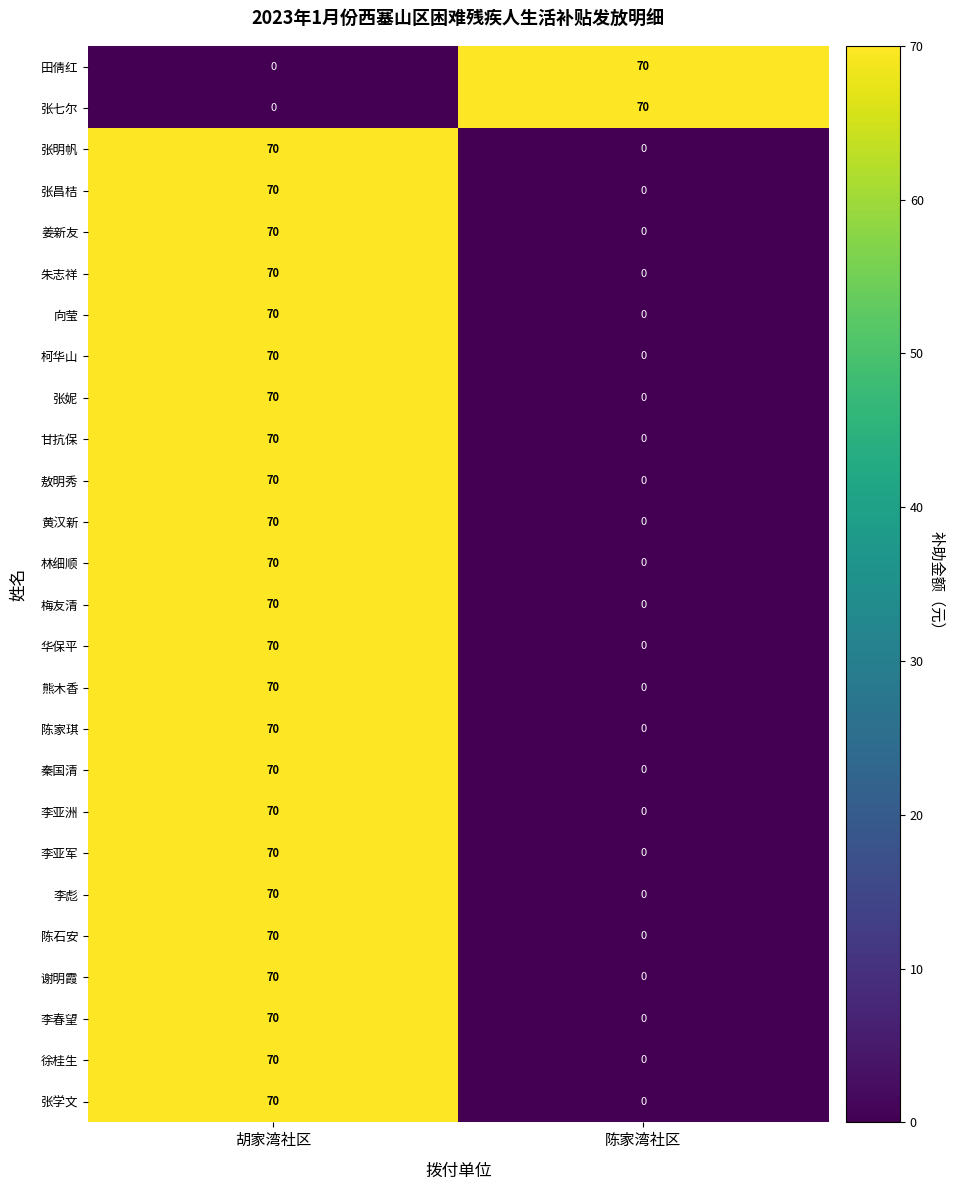

Read the 林细顺 value at 胡家湾社区, to the nearest 10.

70